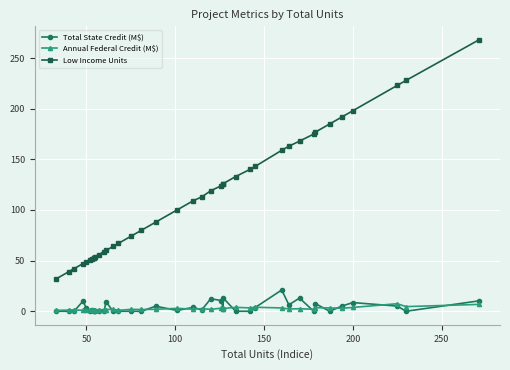

What is the average value of the Annual Federal Credit (M$) series?

2.5